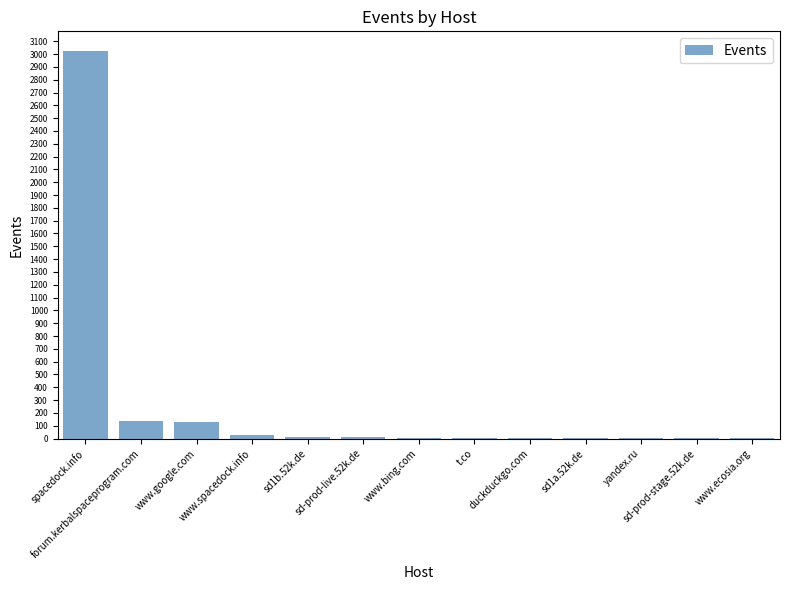

What is the sum of all values?

3375